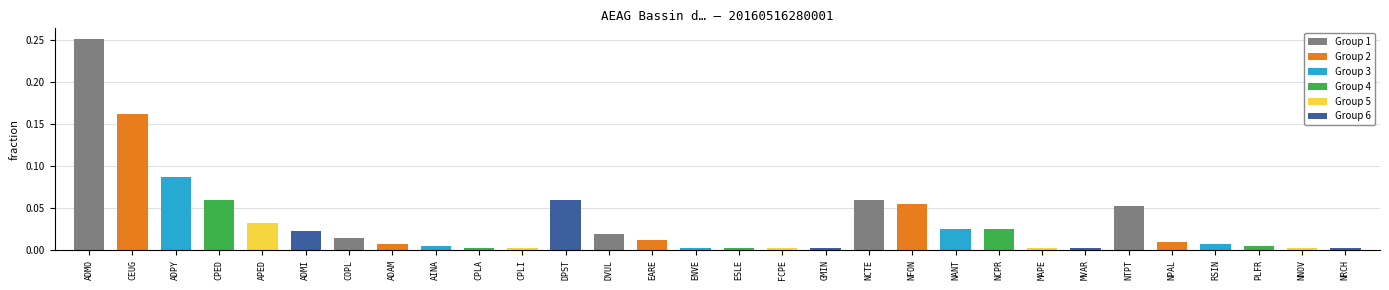

What is the label of the 13th bar from the right?

GMIN